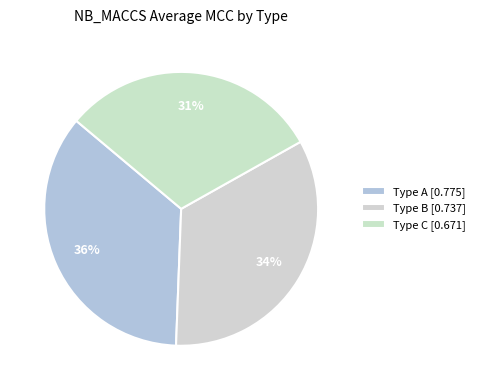

How many segments does this pie chart have?

3